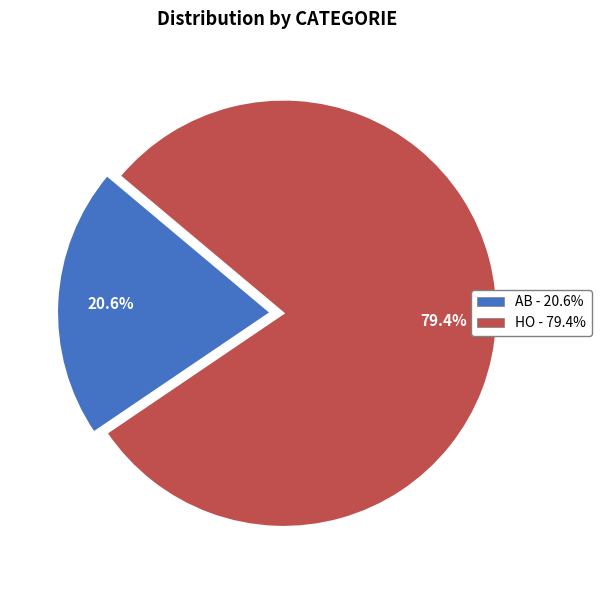

Which category has the biggest portion of the pie?

HO